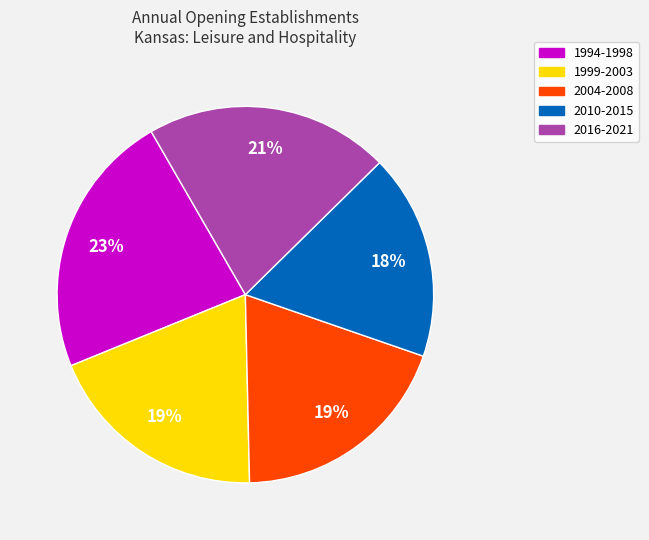

To the nearest percent, what portion does 1994-1998 represent?

23%